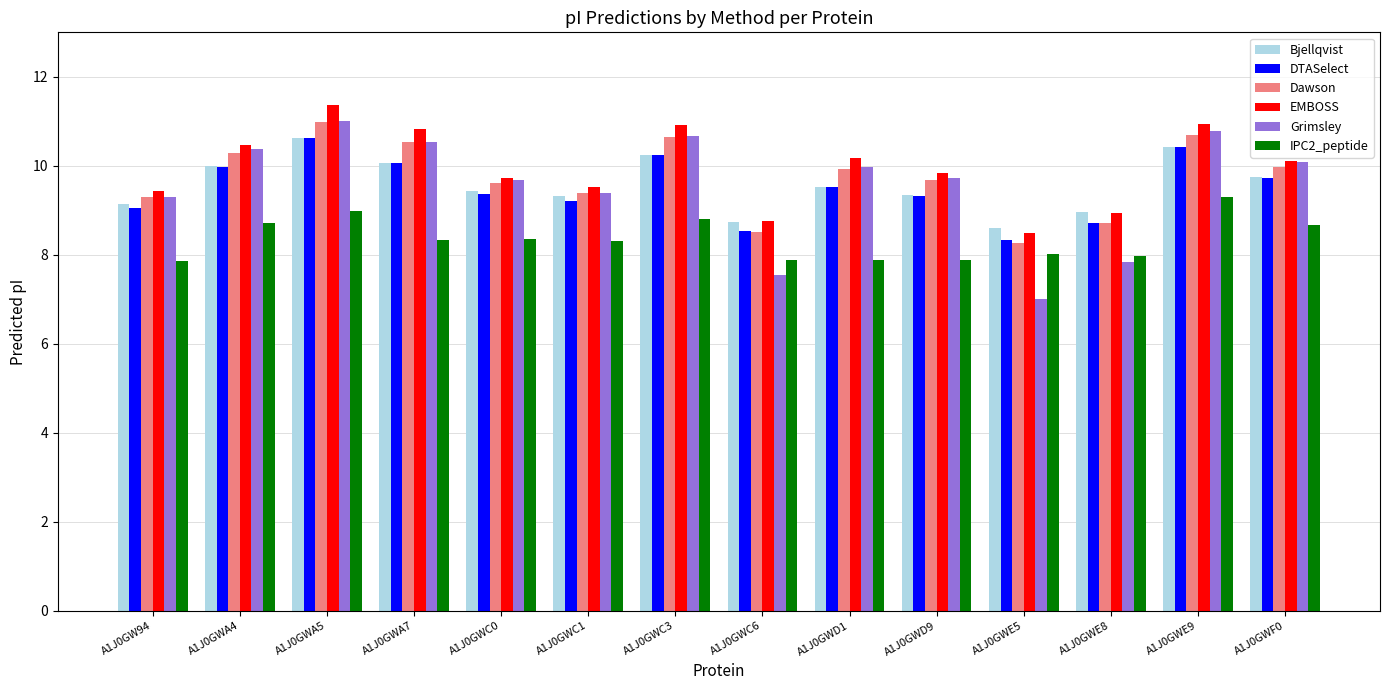

Is the value of Dawson at A1J0GWD1 greater than the value of Bjellqvist at A1J0GWC1?

Yes